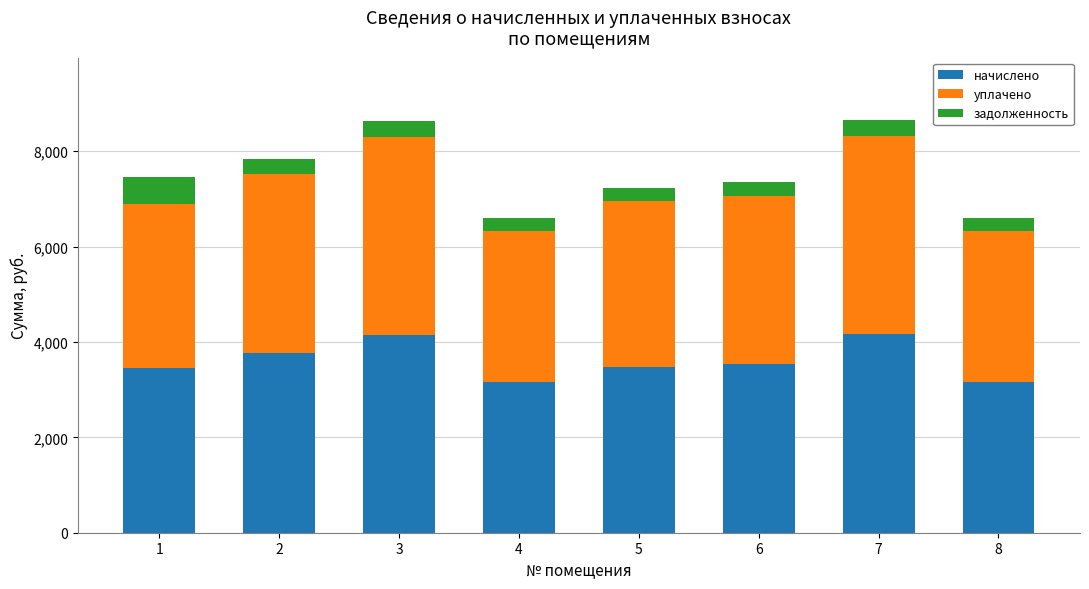

The value of начислено at 7 is 2249.3. True or false?

False